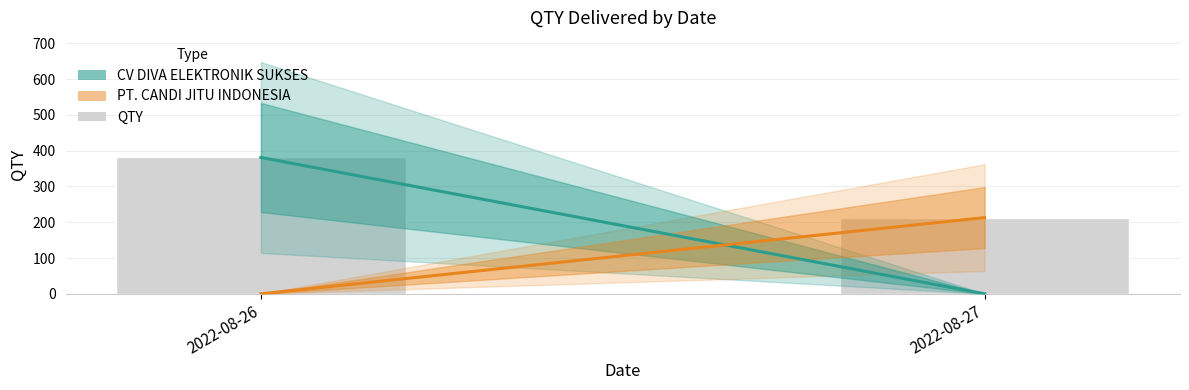

What is the ratio of the value at 2022-08-26 to the value at 2022-08-27?

1.8